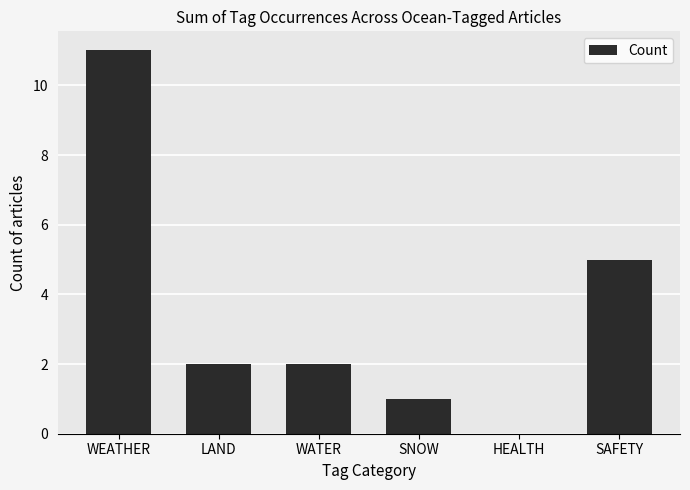

Are the bars horizontal?

No